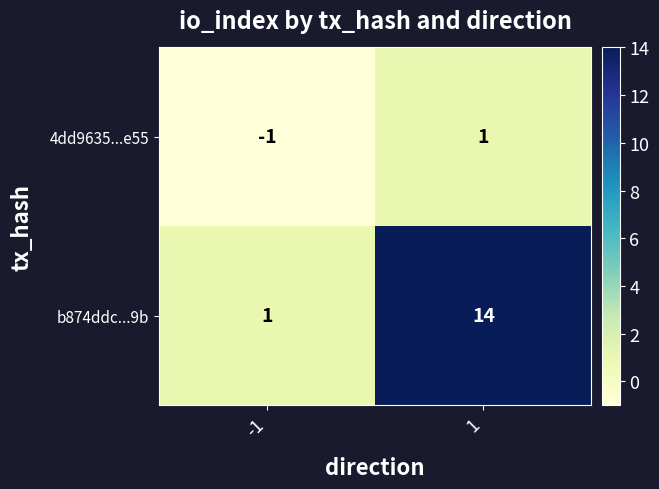

Reading left to right, list all the values displayed in this chart.

4dd9635...e55: -1=-1	1=1
b874ddc...9b: -1=1	1=14